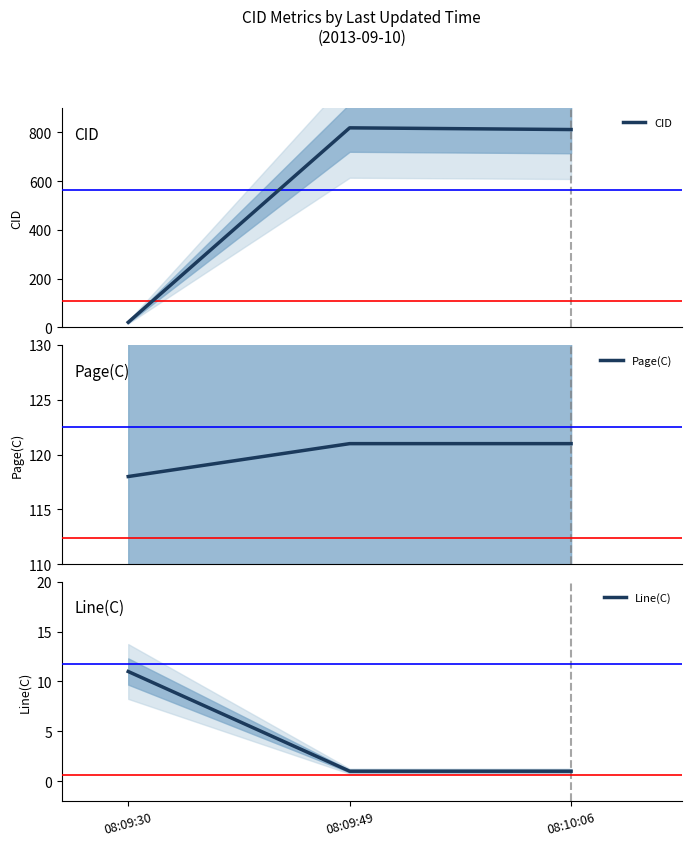

Rank the series at 08:09:30 from highest to lowest value.

Page(C), CID, Line(C)